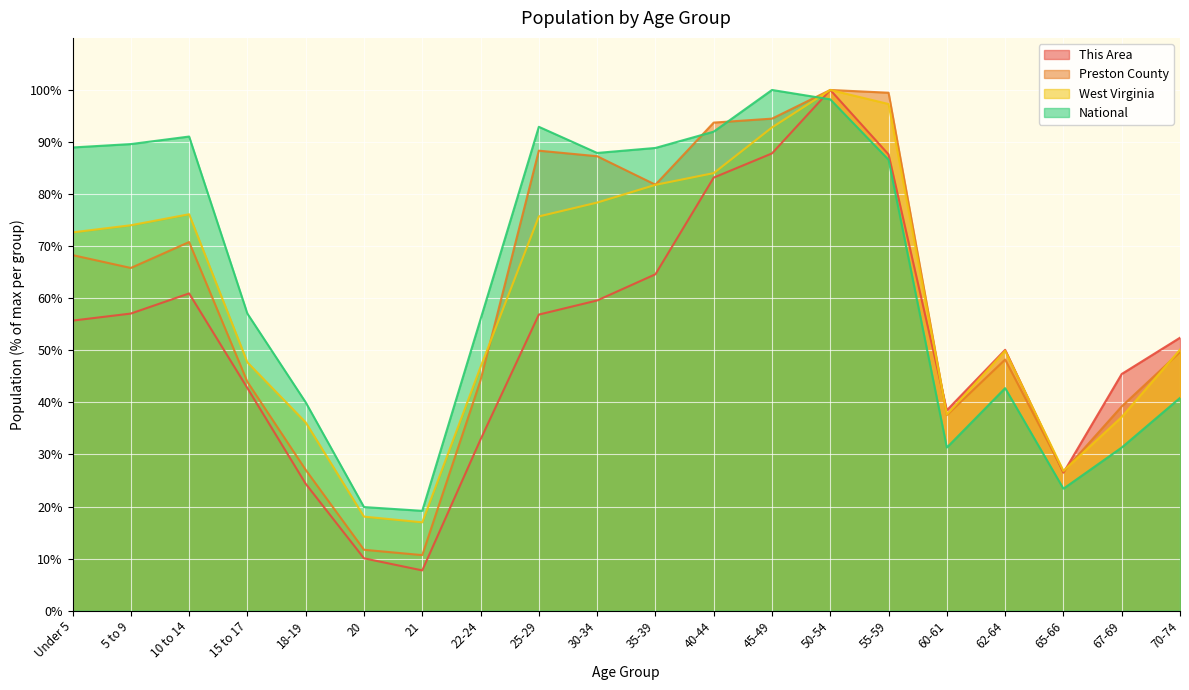

Reading right to left, what are all the values shown in this chart?

This Area: 70-74=52.4	67-69=45.5	65-66=26.5	62-64=50.1	60-61=38.5	55-59=87.6	50-54=100.0	45-49=87.8	40-44=83.2	35-39=64.6	30-34=59.6	25-29=56.9	22-24=32.9	21=7.7	20=10.1	18-19=24.4	15 to 17=42.7	10 to 14=60.9	5 to 9=57.1	Under 5=55.7
Preston County: 70-74=49.7	67-69=39.2	65-66=26.7	62-64=48.2	60-61=37.6	55-59=99.5	50-54=100.0	45-49=94.5	40-44=93.7	35-39=81.8	30-34=87.3	25-29=88.3	22-24=44.2	21=10.7	20=11.7	18-19=27.0	15 to 17=43.9	10 to 14=70.8	5 to 9=65.8	Under 5=68.3
West Virginia: 70-74=50.1	67-69=37.2	65-66=26.8	62-64=49.9	60-61=37.7	55-59=97.3	50-54=100.0	45-49=92.8	40-44=84.0	35-39=81.8	30-34=78.4	25-29=75.7	22-24=46.8	21=17.0	20=18.1	18-19=36.2	15 to 17=47.7	10 to 14=76.1	5 to 9=74.0	Under 5=72.7
National: 70-74=40.9	67-69=31.3	65-66=23.4	62-64=42.7	60-61=31.3	55-59=86.6	50-54=98.2	45-49=100.0	40-44=92.0	35-39=88.9	30-34=87.9	25-29=92.9	22-24=56.0	21=19.2	20=19.9	18-19=40.0	15 to 17=57.0	10 to 14=91.1	5 to 9=89.6	Under 5=89.0